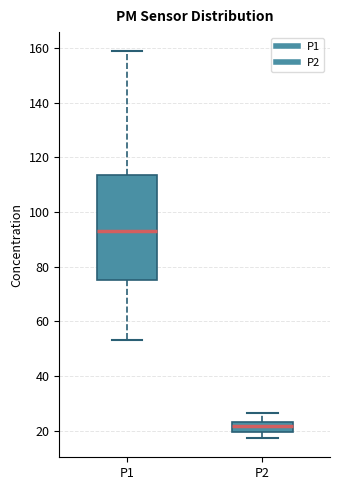

Reading left to right, read every box against the y-axis: the position of its median line, the range the box covers, and the ends of its whiskers. The values are not printed on the chart, so give them approximately, as read against the axis.

P1: median 94, box 76 to 114, whiskers 54 to 158
P2: median 22, box 20 to 24, whiskers 18 to 26